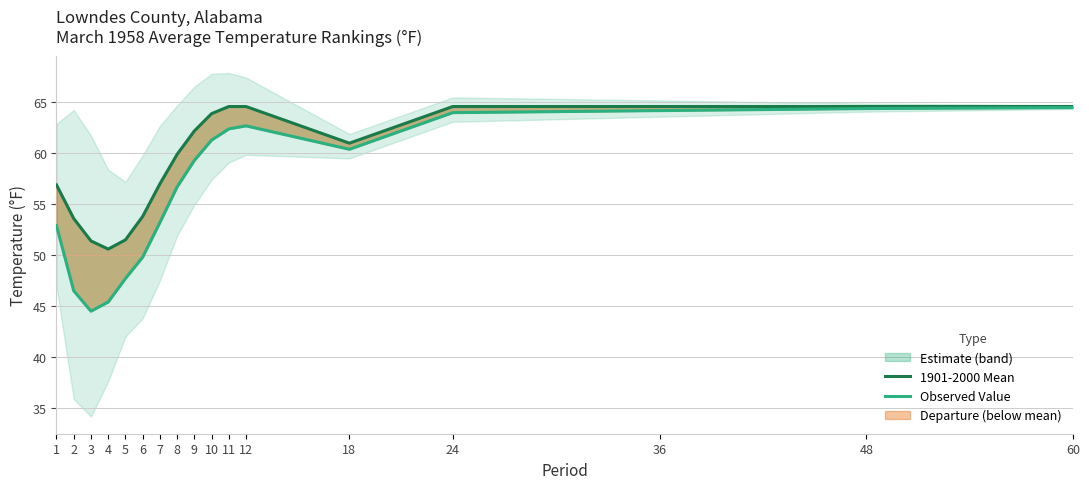

What are all the series names shown in the legend?

1901-2000 Mean, Observed Value